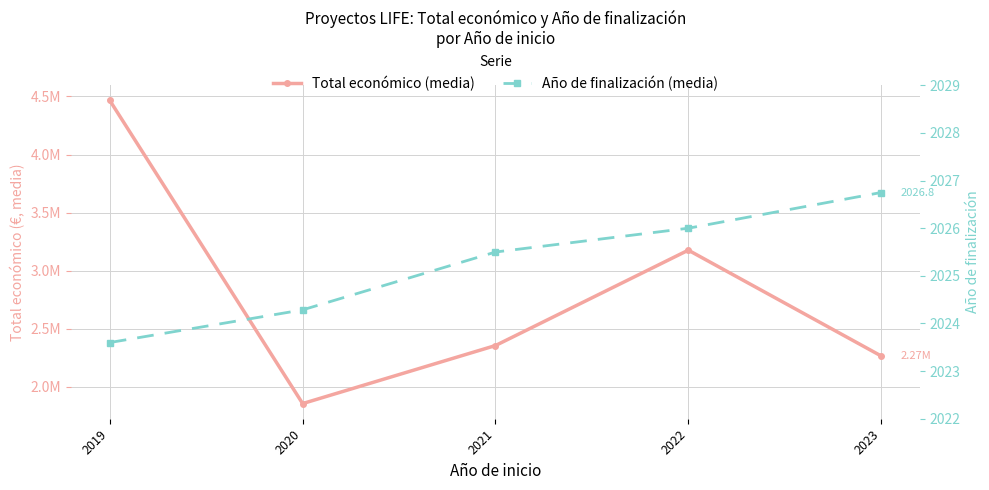

Which category has the lowest value in the Año de finalización (media) series?

2019